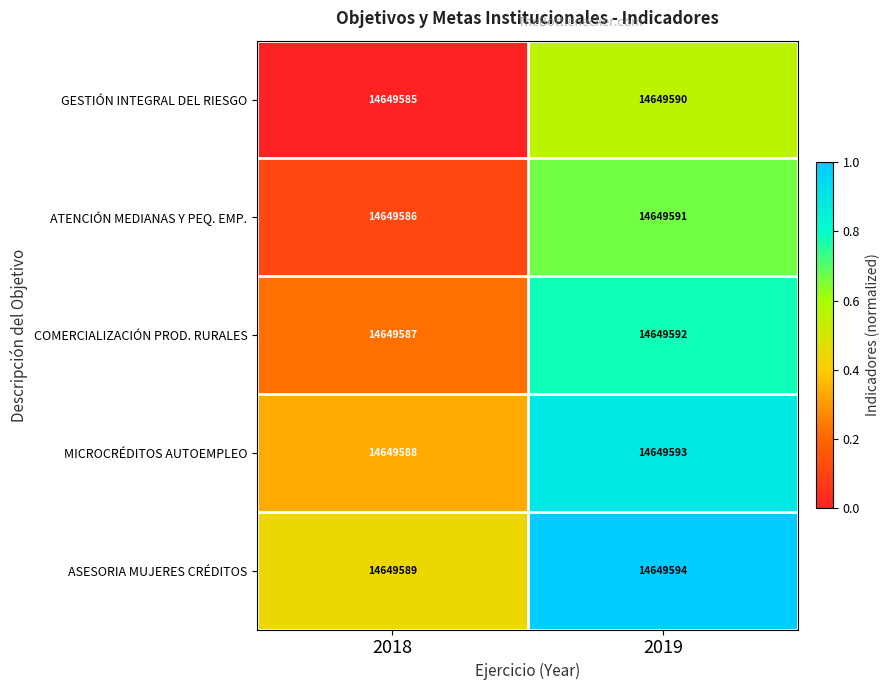

What is the difference between the ATENCIÓN MEDIANAS Y PEQ. EMP. values at 2019 and 2018?

0.6